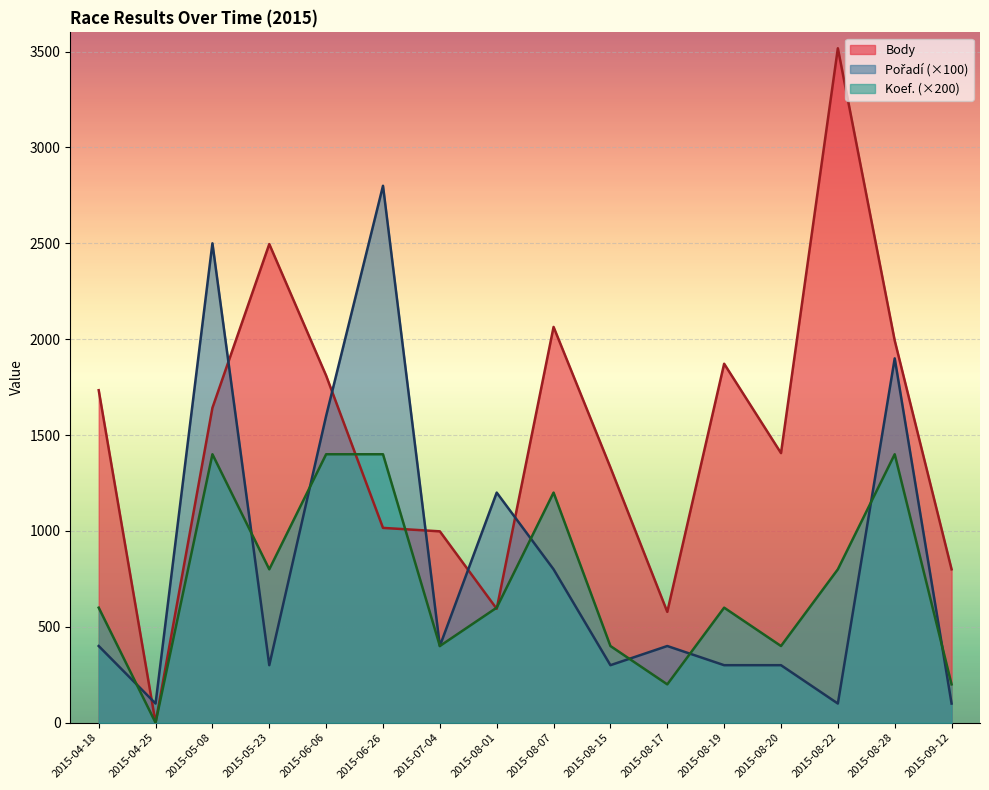

What is the maximum value for Pořadí?

2800